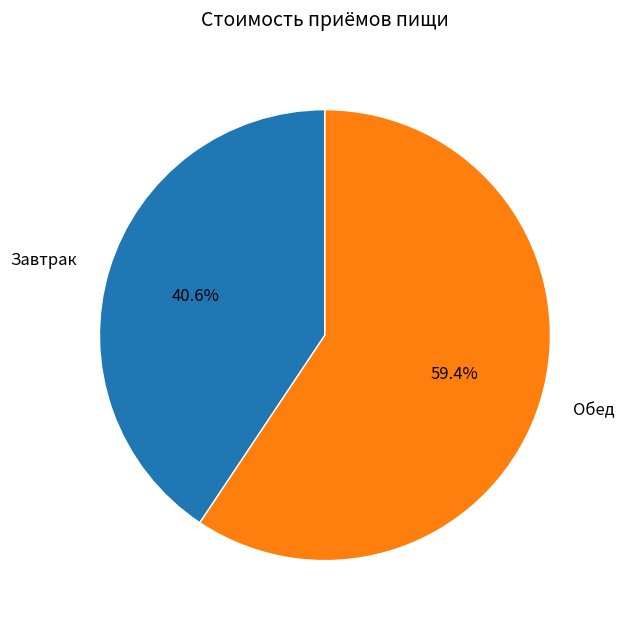

What portion of the pie excludes Завтрак?

59.4%